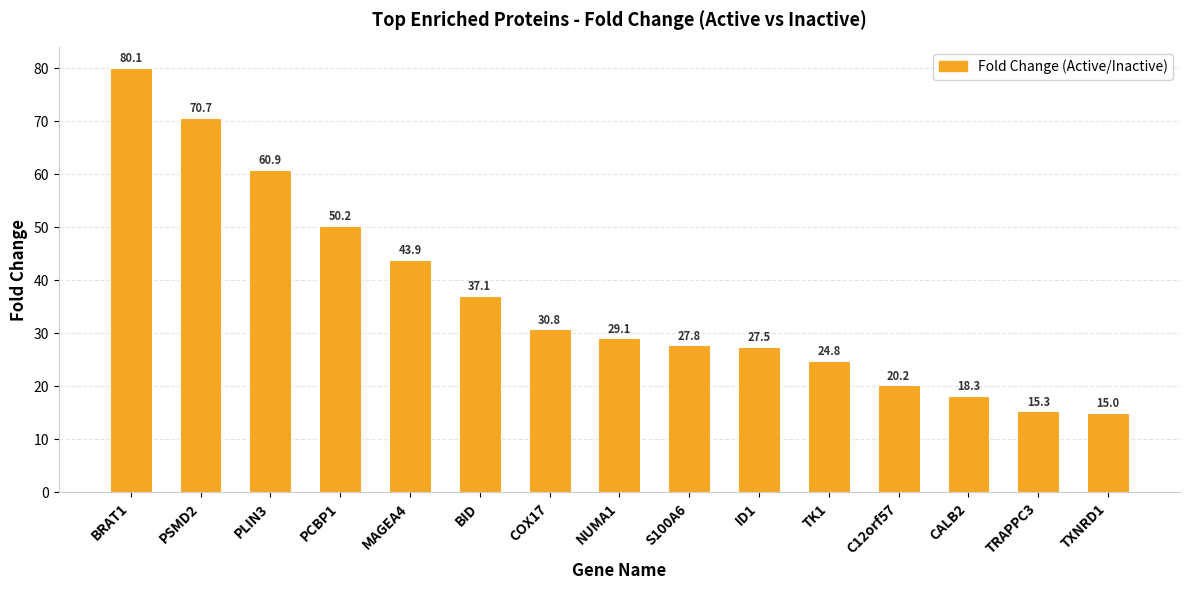

What is the difference between the values at PCBP1 and CALB2?

32.0